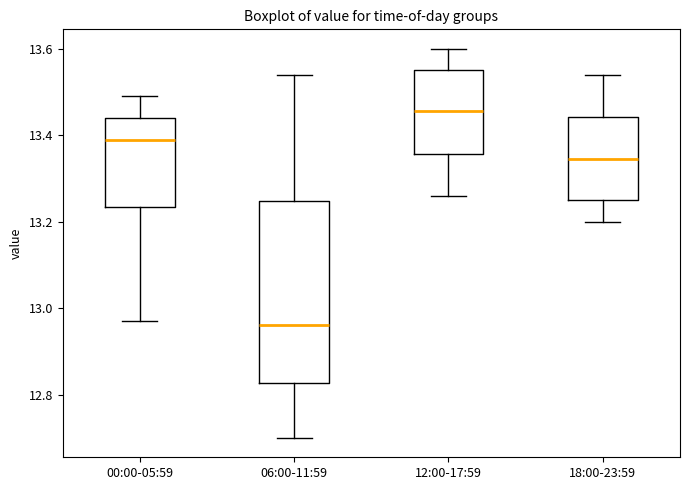

Reading left to right, transcribe this box plot: for each box, give where its median line is, the range the box spans, and where its two whiskers end, as read against the y-axis. The values are not printed on the chart, so give them approximately, as read against the axis.

00:00-05:59: median 13.40, box 13.24 to 13.44, whiskers 12.98 to 13.50
06:00-11:59: median 12.96, box 12.82 to 13.24, whiskers 12.70 to 13.54
12:00-17:59: median 13.46, box 13.36 to 13.56, whiskers 13.26 to 13.60
18:00-23:59: median 13.34, box 13.26 to 13.44, whiskers 13.20 to 13.54